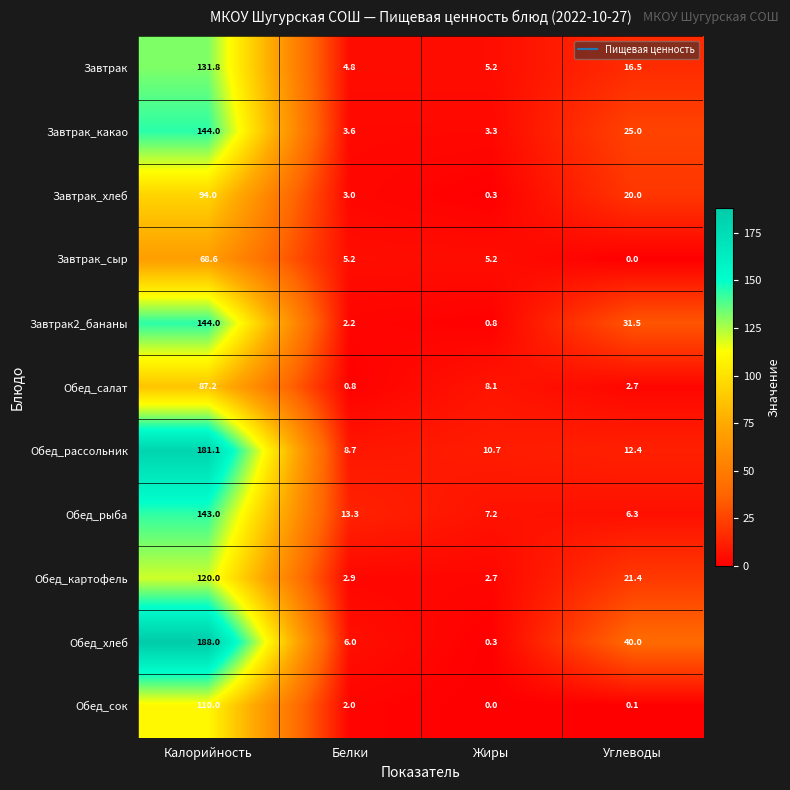

At how many categories does at least one series exceed 53?

1